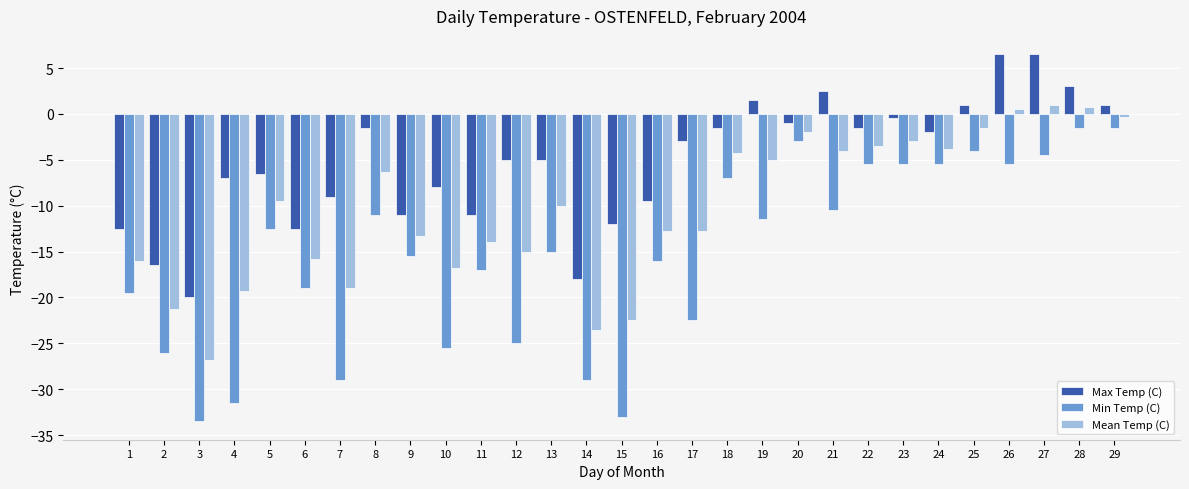

Between 2 and 17, which series saw the biggest shift?

Max Temp (C)